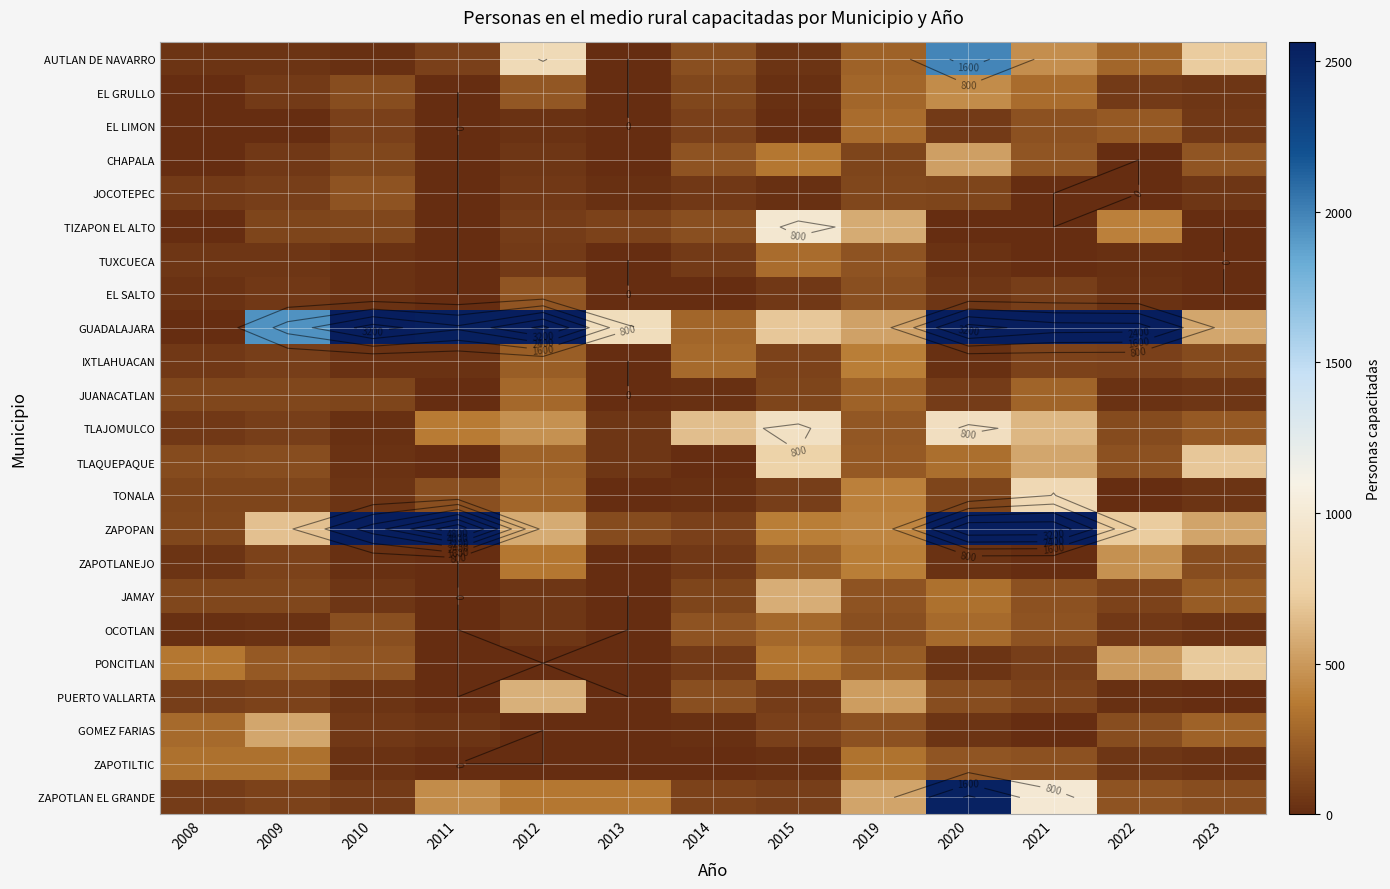

At 2023, list the series in order from largest to smallest.

AUTLAN DE NAVARRO, PONCITLAN, TLAQUEPAQUE, GUADALAJARA, ZAPOPAN, GOMEZ FARIAS, JAMAY, TLAJOMULCO, CHAPALA, ZAPOTLANEJO, ZAPOTLAN EL GRANDE, IXTLAHUACAN, EL LIMON, JUANACATLAN, EL GRULLO, JOCOTEPEC, TONALA, ZAPOTILTIC, OCOTLAN, TIZAPON EL ALTO, TUXCUECA, EL SALTO, PUERTO VALLARTA